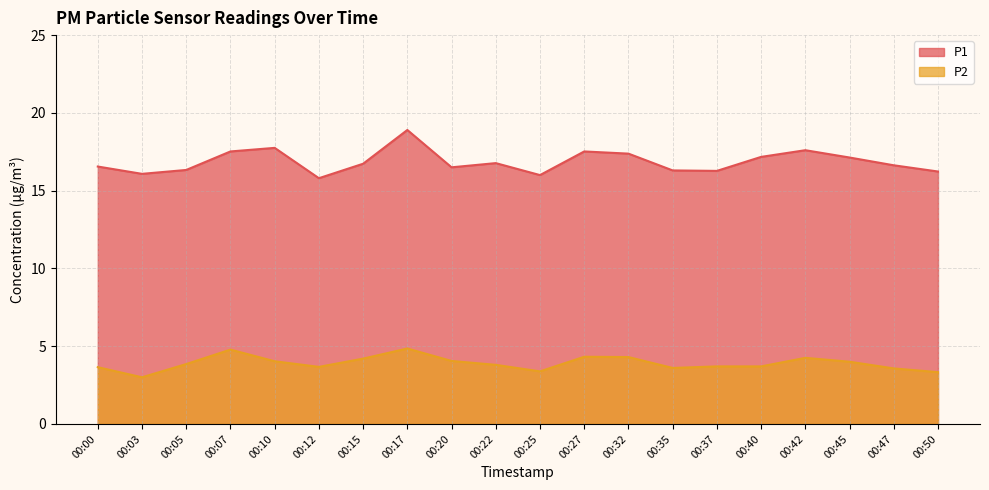

At which label is P1 closest to 17?

00:45